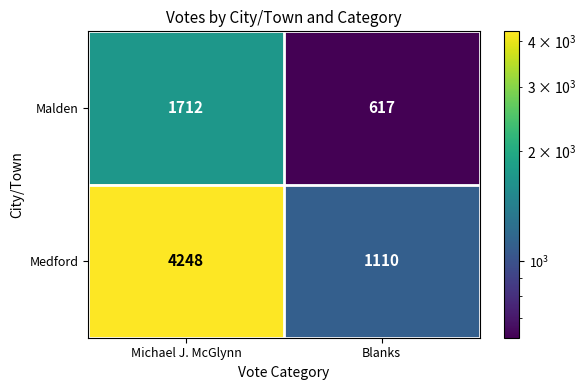

What is the sum of the Malden values at Michael J. McGlynn and Blanks?

2329